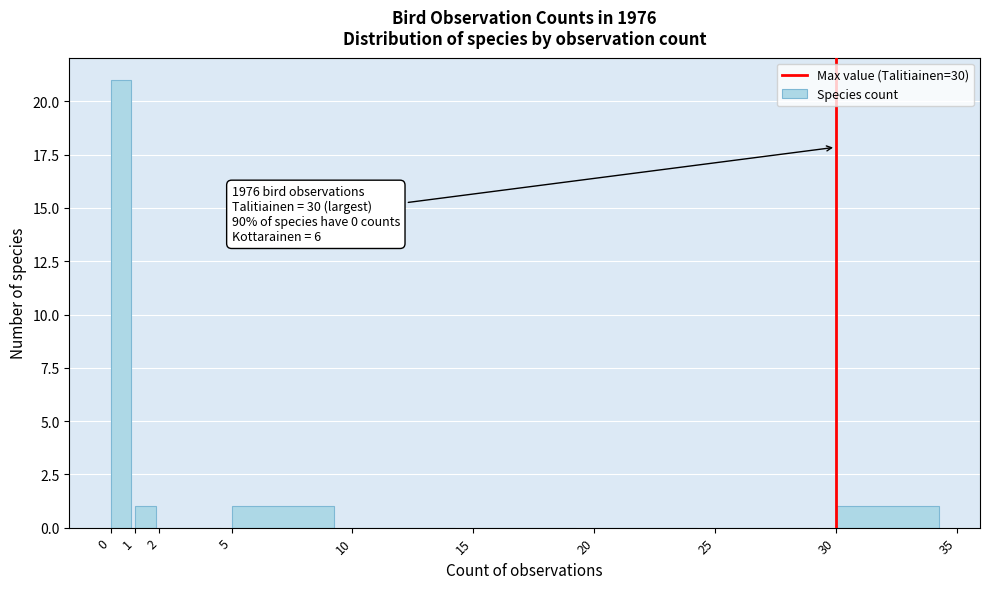

Which range on the x-axis has the tallest bar?

0 to 1